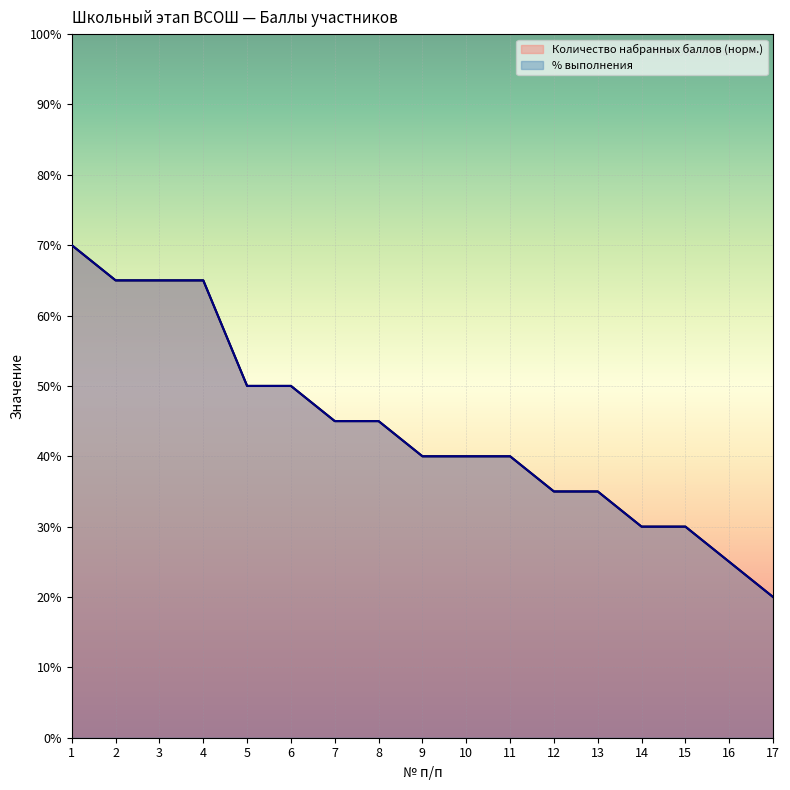

Which series changed the most between 1 and 4?

Количество набранных баллов